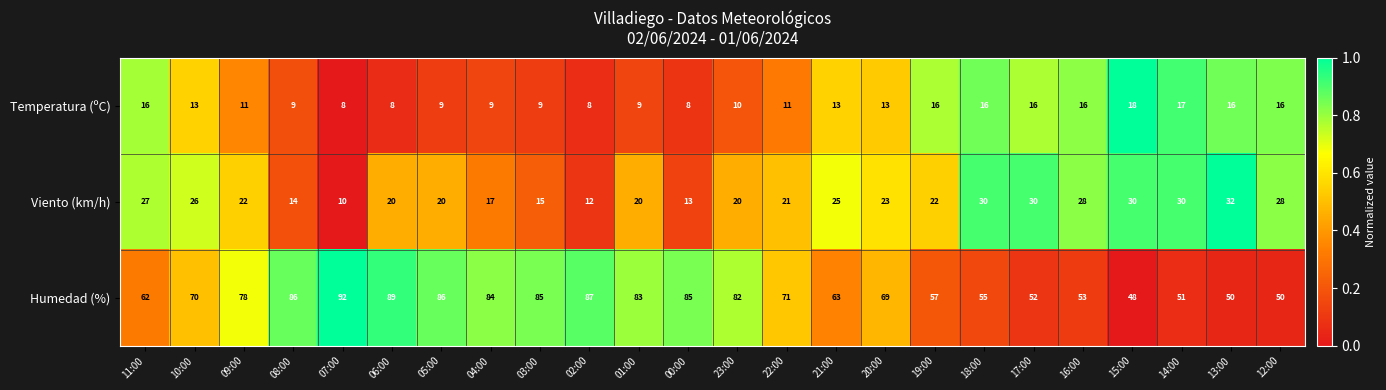

How many data points in Temperatura (ºC) are less than 13?

12